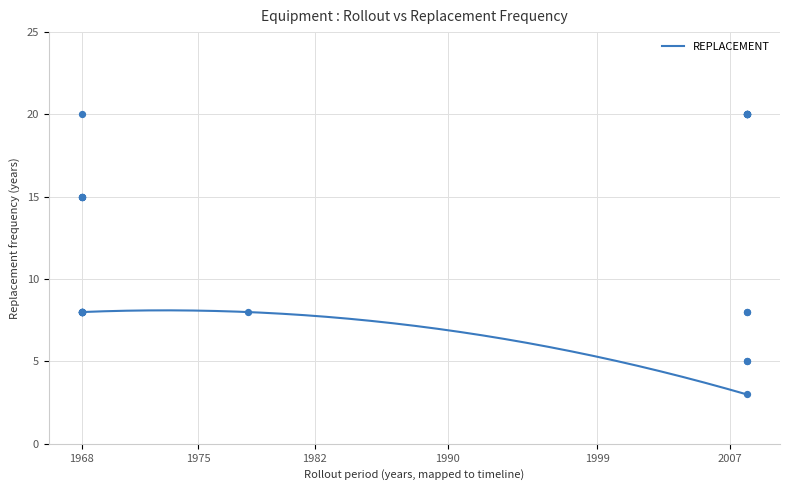

What is the maximum value for REPLACEMENT?

8.1